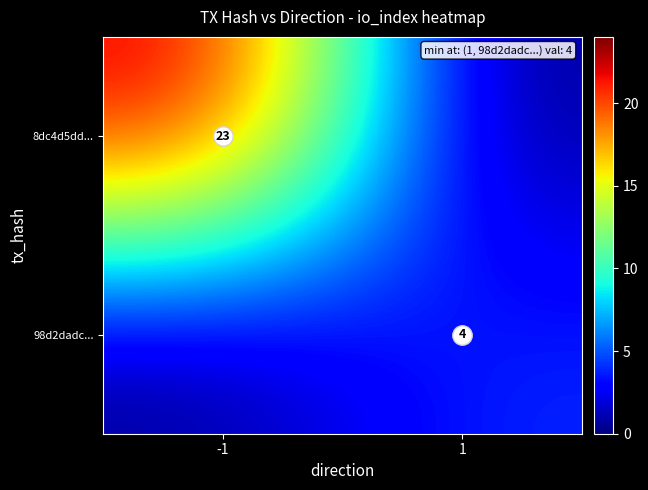

What is the sum of all 98d2dadc... values?

4